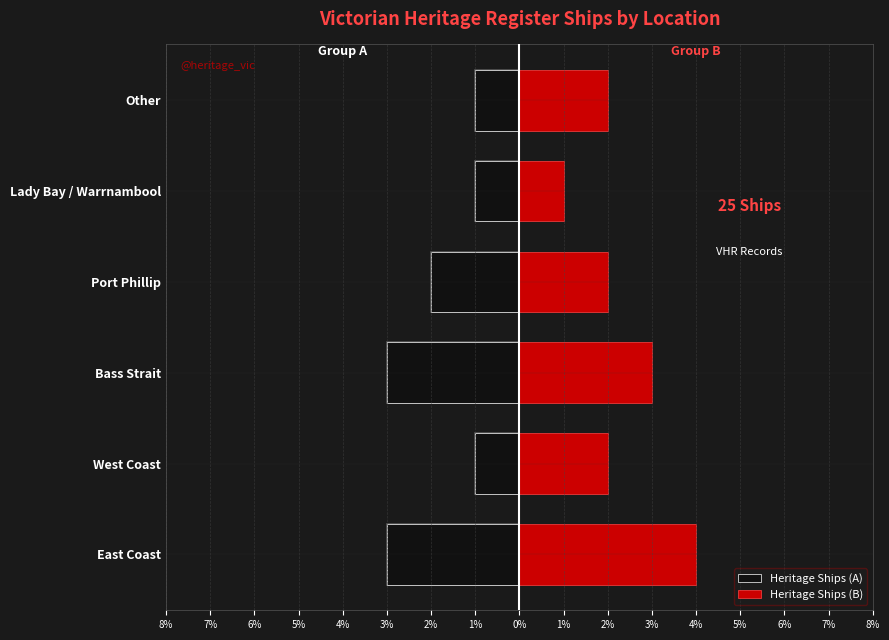

What is the total value across all series at Port Phillip?

-2